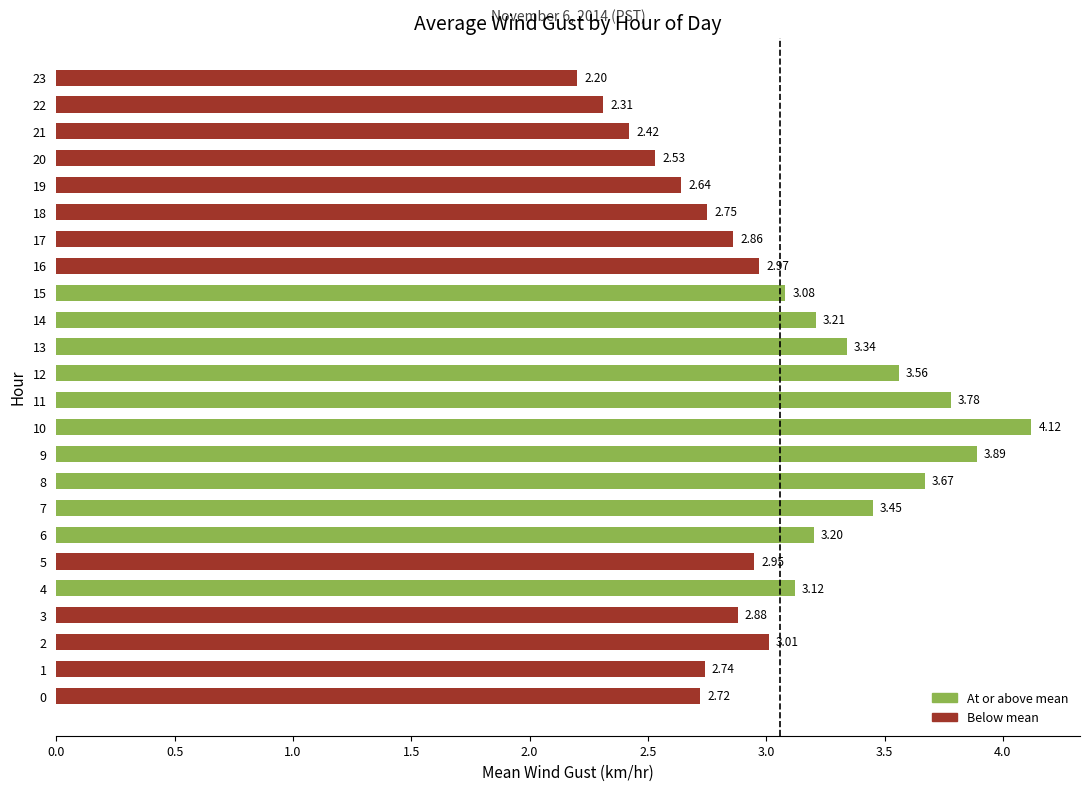

Rank the categories by value from lowest to highest.

23, 22, 21, 20, 19, 0, 1, 18, 17, 3, 5, 16, 2, 15, 4, 6, 14, 13, 7, 12, 8, 11, 9, 10